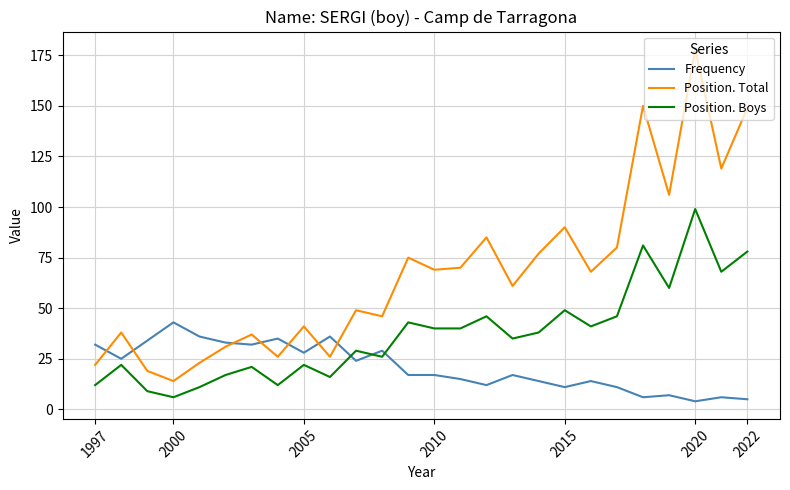

Reading right to left, list all the values displayed in this chart.

Frequency: 5	6	4	7	6	11	14	11	14	17	12	15	17	17	29	24	36	28	35	32	33	36	43	34	25	32
Position. Total: 149	119	178	106	150	80	68	90	77	61	85	70	69	75	46	49	26	41	26	37	31	23	14	19	38	22
Position. Boys: 78	68	99	60	81	46	41	49	38	35	46	40	40	43	26	29	16	22	12	21	17	11	6	9	22	12